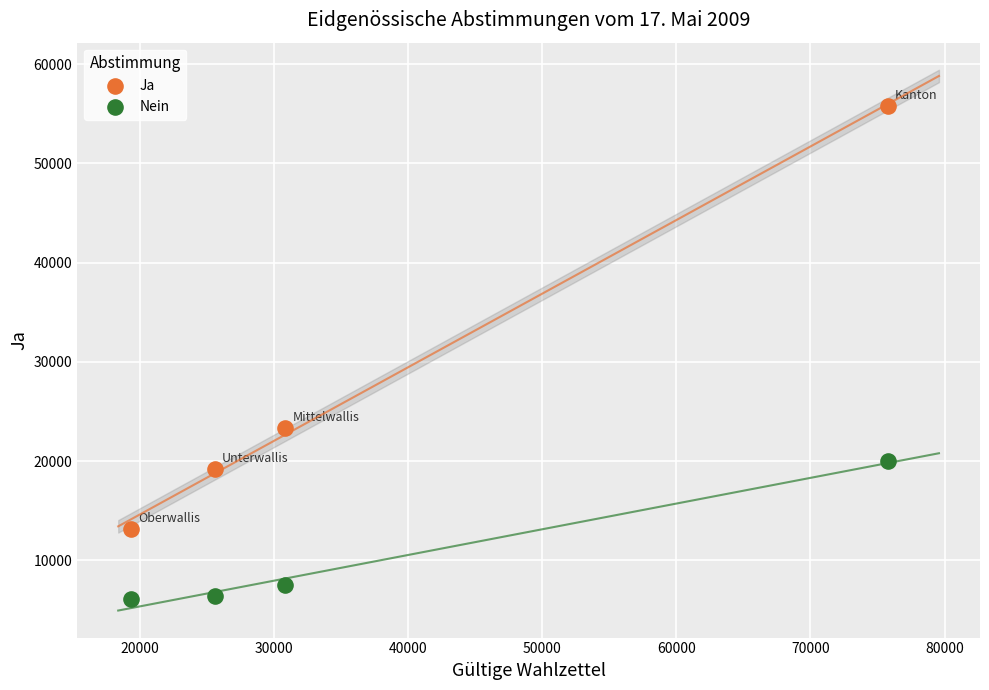

What are all the series names shown in the legend?

Ja, Nein